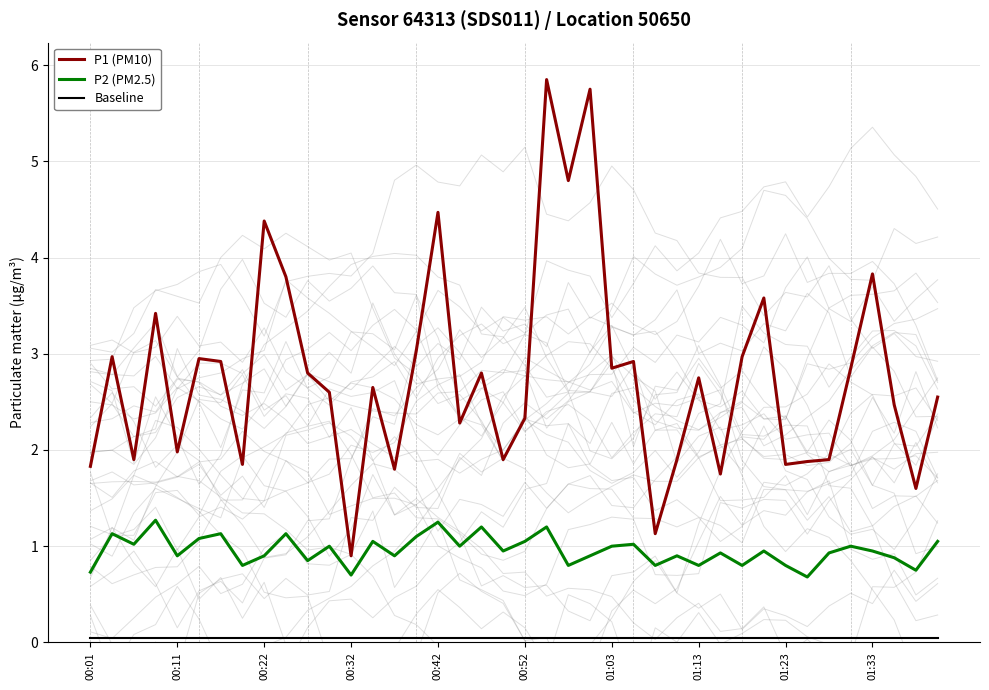

The P1 (PM10) series shows 4.4 at 00:22. True or false?

True